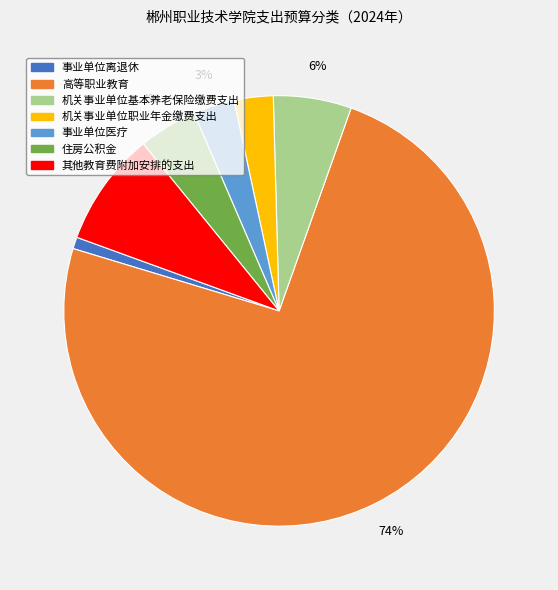

What percentage is the 机关事业单位职业年金缴费支出 slice, to the nearest percent?

3%